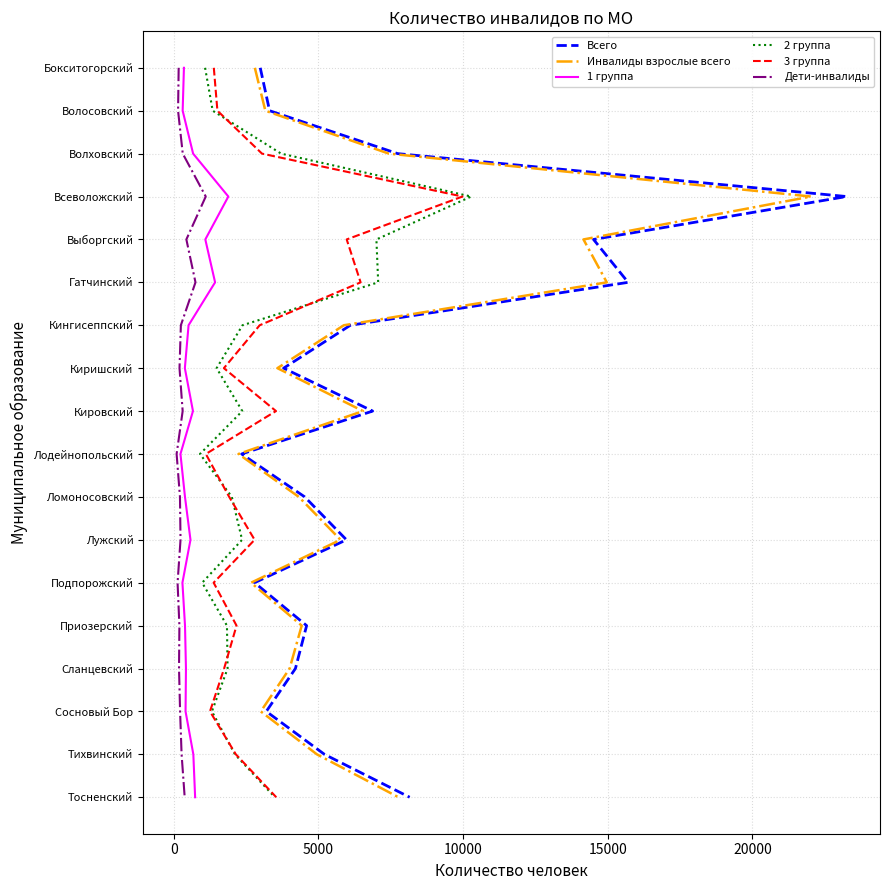

Count the number of categories in the chart.

18